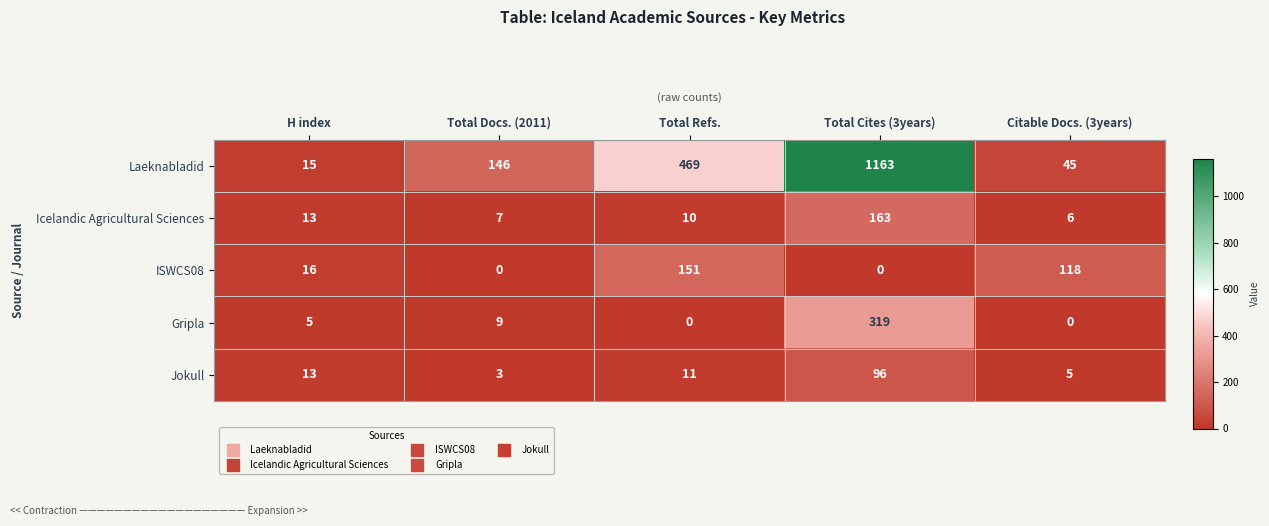

What is the spread (max minus min) of values at Citable Docs. (3years)?

118